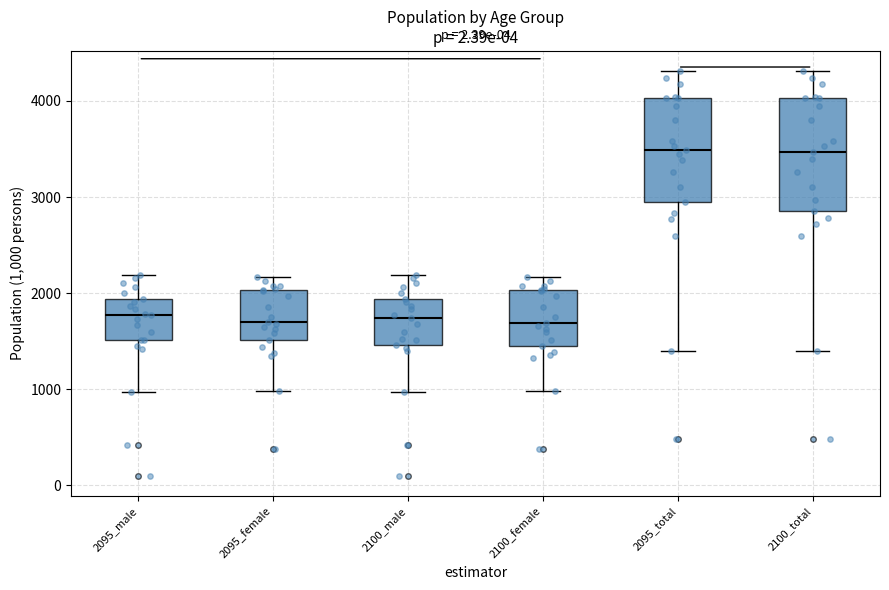

Reading left to right, read every box against the y-axis: the position of its median line, the range the box covers, and the ends of its whiskers. The values are not printed on the chart, so give them approximately, as read against the axis.

2095_male: median 1800, box 1500 to 1900, whiskers 1000 to 2200
2095_female: median 1700, box 1500 to 2000, whiskers 1000 to 2200
2100_male: median 1700, box 1500 to 1900, whiskers 1000 to 2200
2100_female: median 1700, box 1400 to 2000, whiskers 1000 to 2200
2095_total: median 3500, box 2900 to 4000, whiskers 1400 to 4300
2100_total: median 3500, box 2900 to 4000, whiskers 1400 to 4300